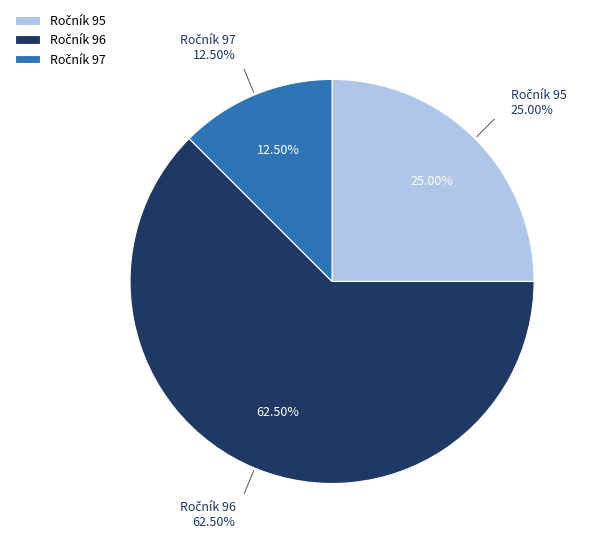

To the nearest percent, what portion does Vančura Matěj represent?

13%